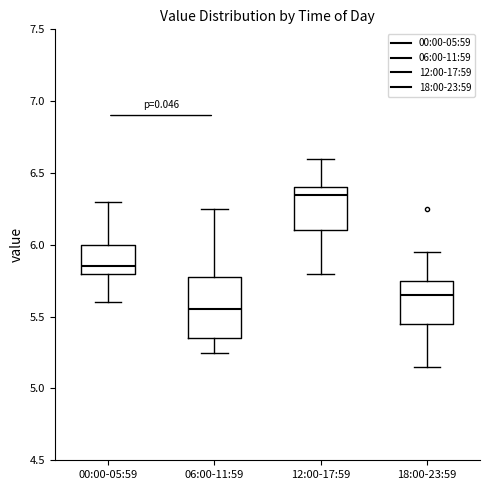

Which box's median line is the lowest?

06:00-11:59